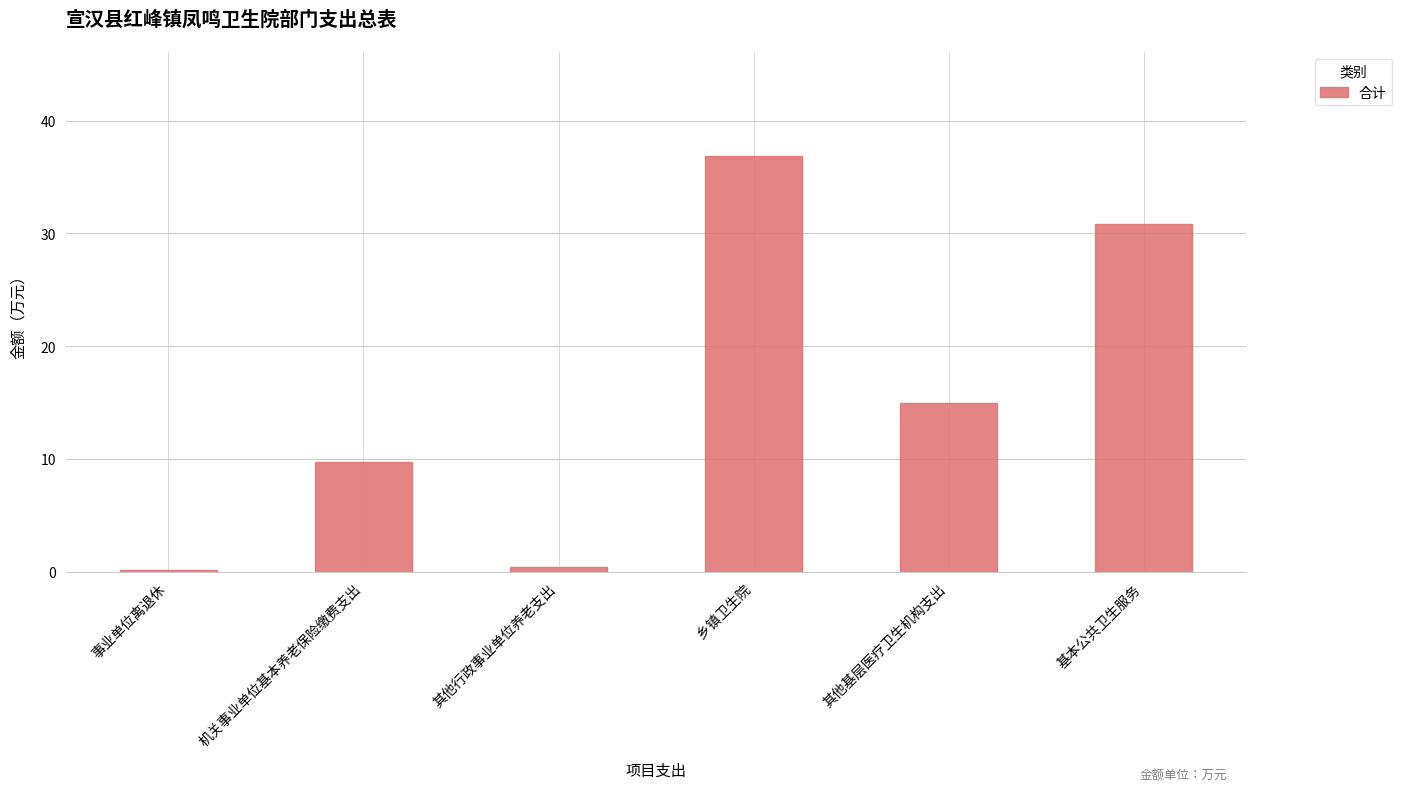

How many distinct data groups are displayed?

1